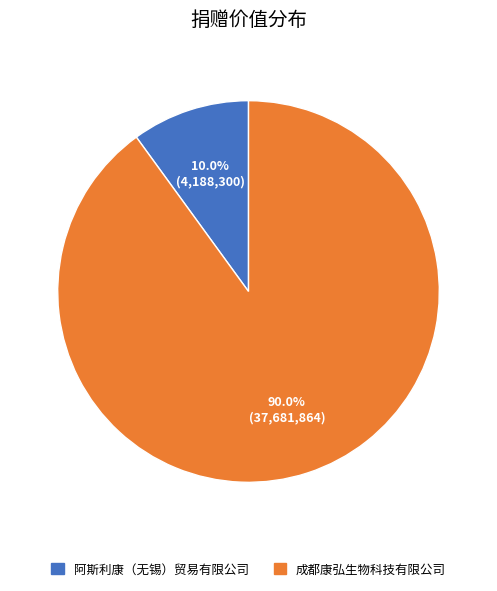

To the nearest percent, what portion does 阿斯利康（无锡）贸易有限公司 represent?

10%